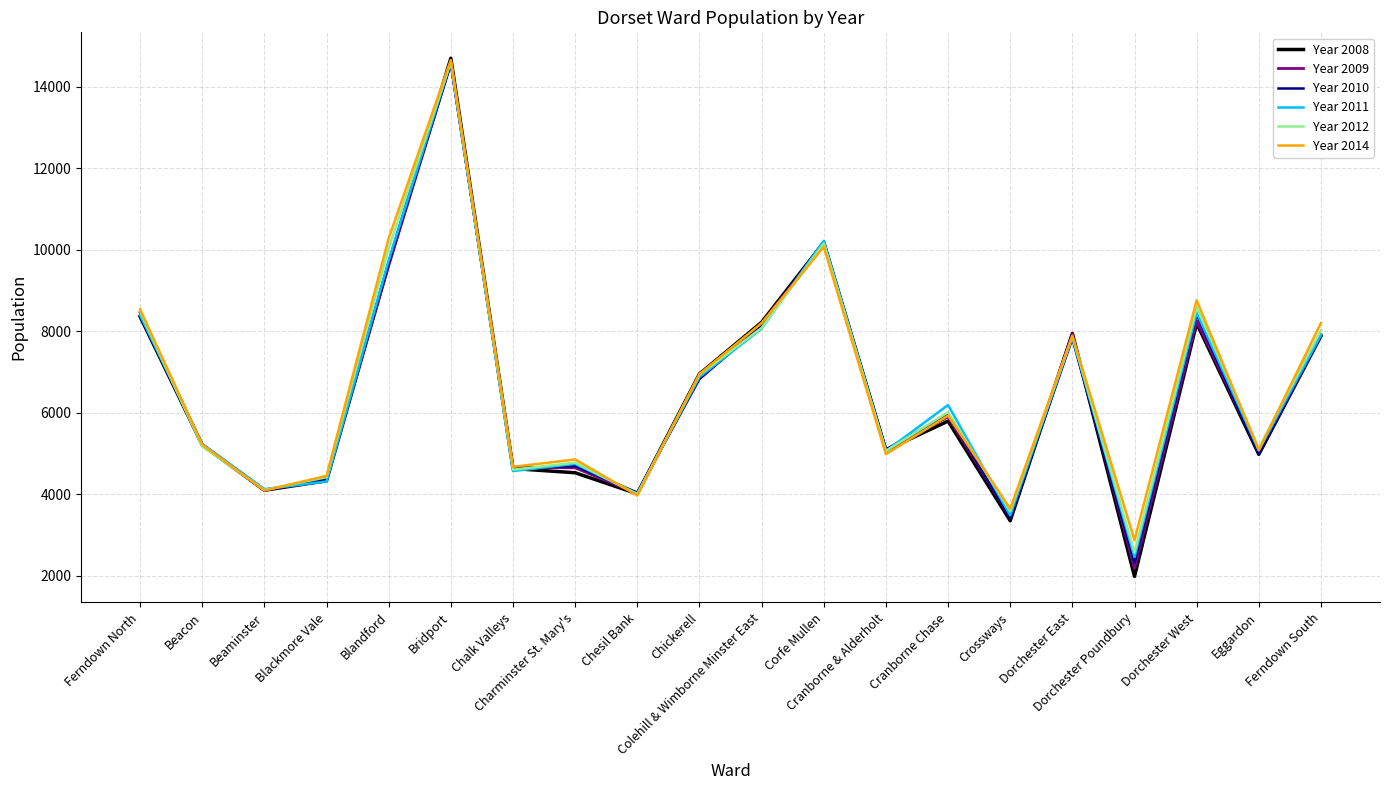

Does the chart display data point markers on the line(s)?

No